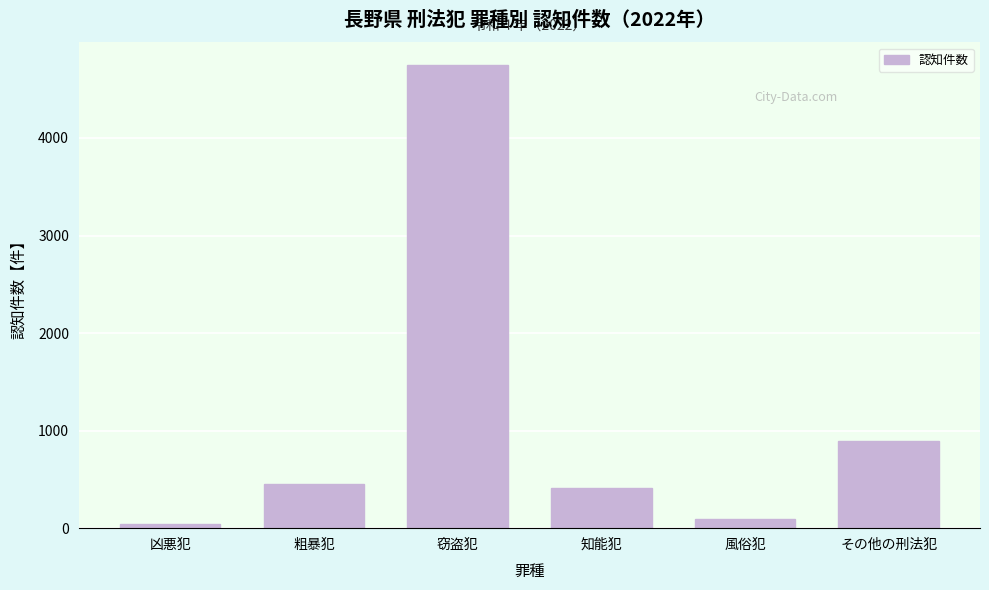

Reading left to right, transcribe all the data shown in this chart.

凶悪犯=41	粗暴犯=452	窃盗犯=4744	知能犯=414	風俗犯=93	その他の刑法犯=891